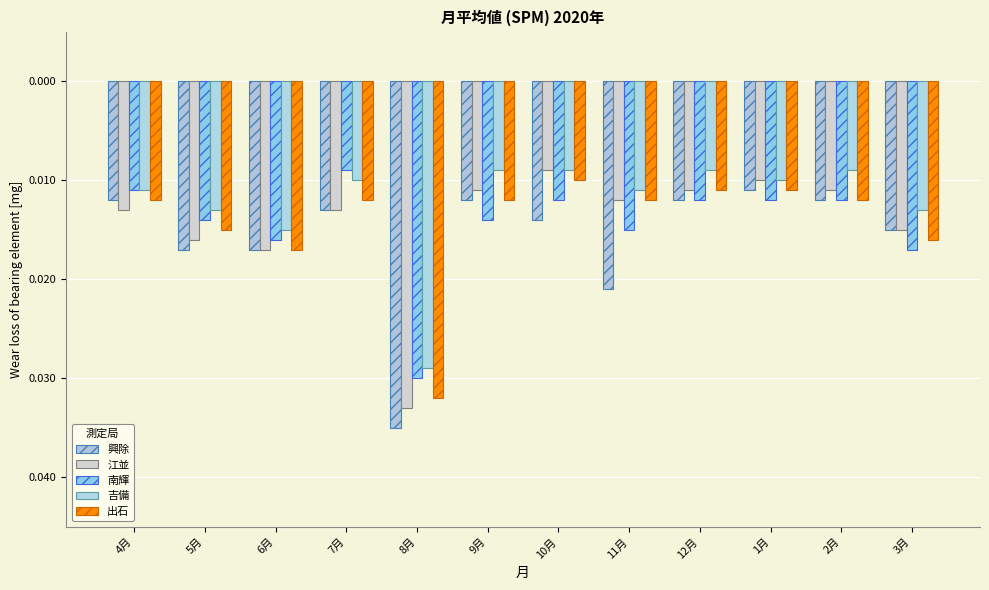

The value of 南輝 at 4月 is -0.0. True or false?

True